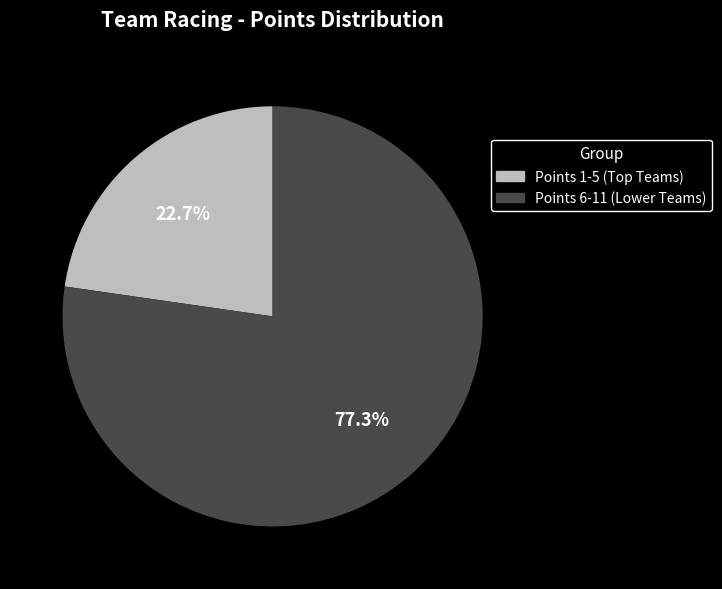

Which slice is the largest?

Points 6-11 (Lower Teams)